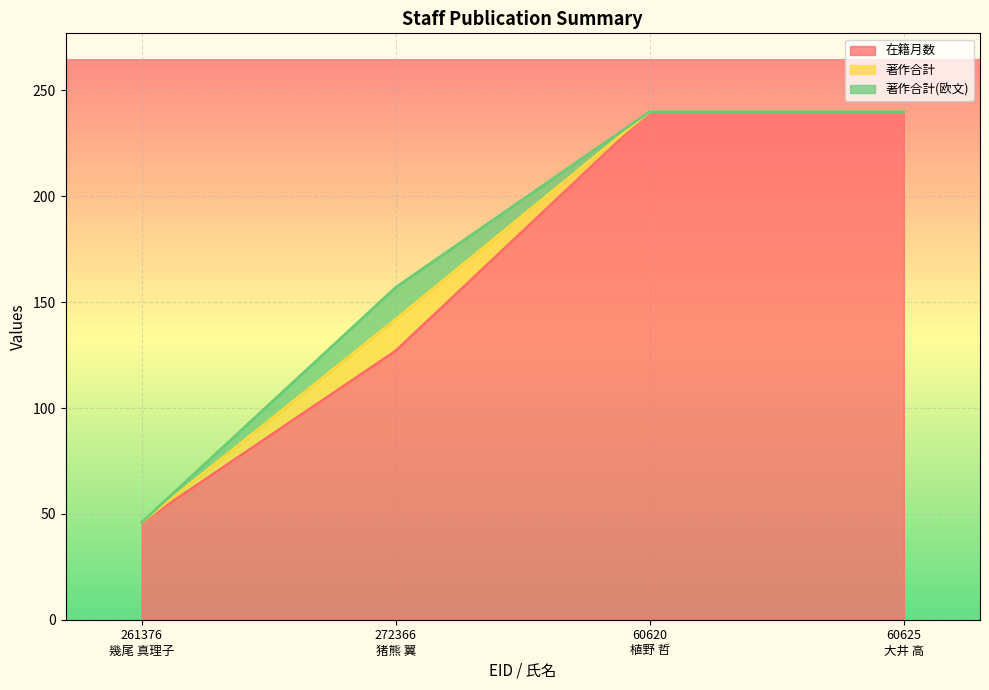

What is the difference between the highest and lowest values at 261376
幾尾 真理子?

46